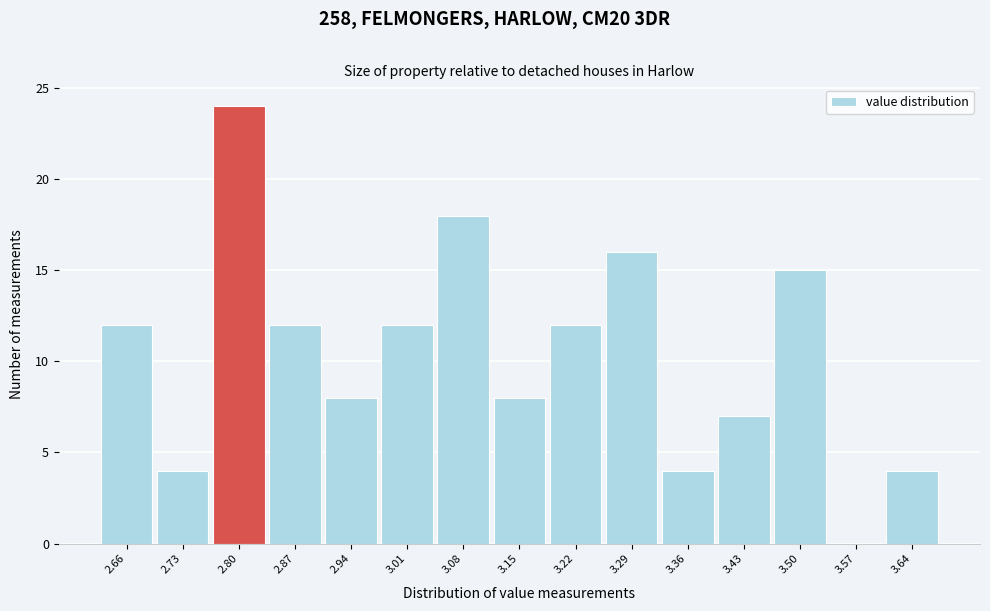

What is the height of the bar covering 2.63 to 2.70 on the x-axis? Neither the bar edges nor the heights are printed on the chart, so give them approximately, as read against the axes.

12